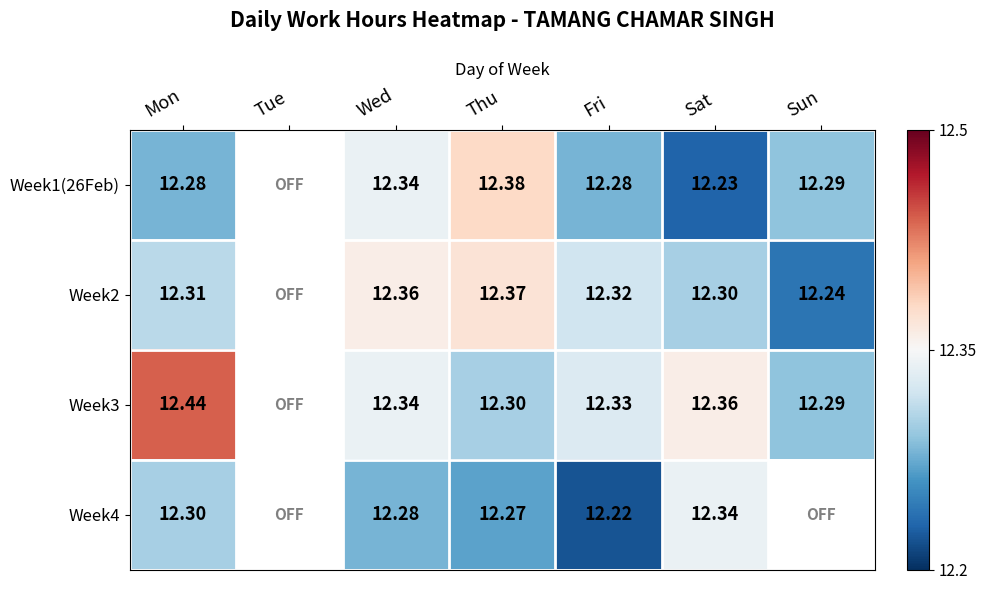

At how many categories does at least one series exceed 12?

6